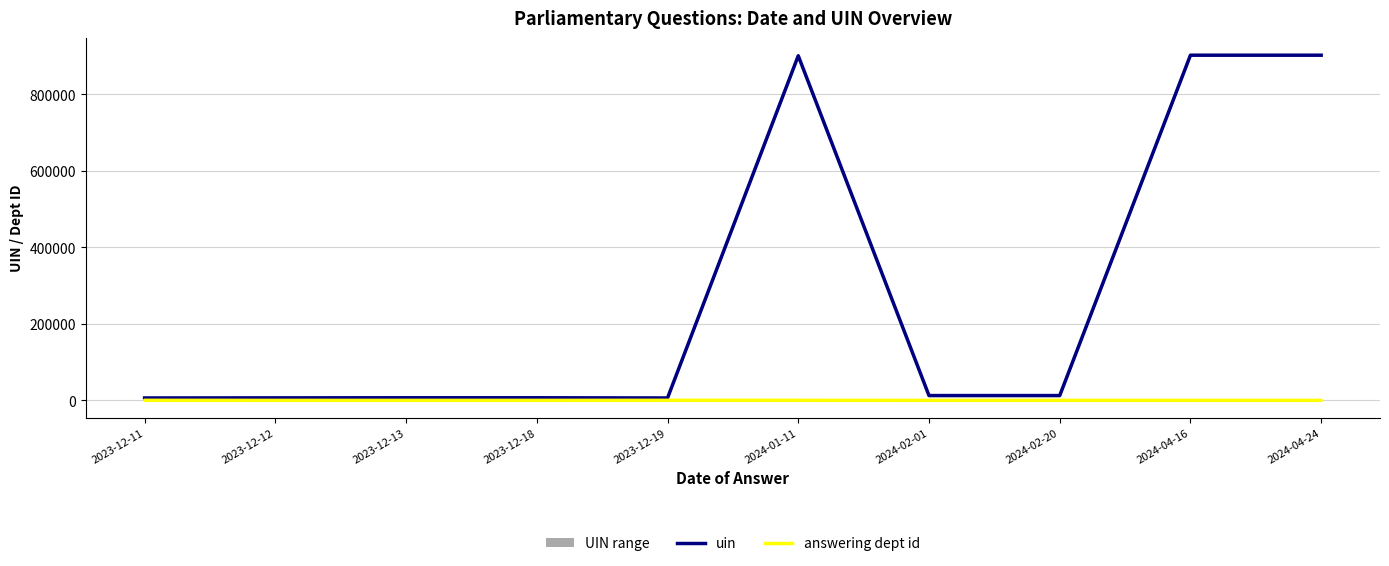

What is the value of the uin point at the 3rd from the left?

6826